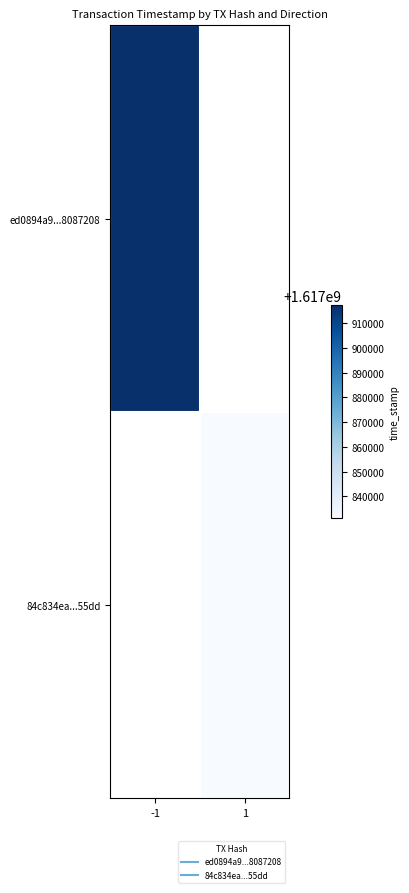

Rank the series at -1 from highest to lowest value.

ed0894a9...8087208, 84c834ea...55dd